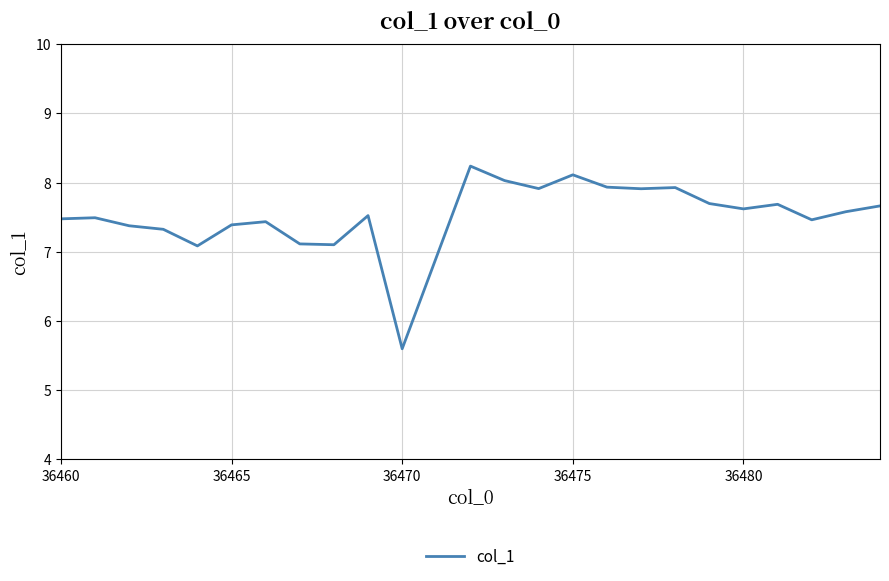

What is the smallest value displayed?

5.6